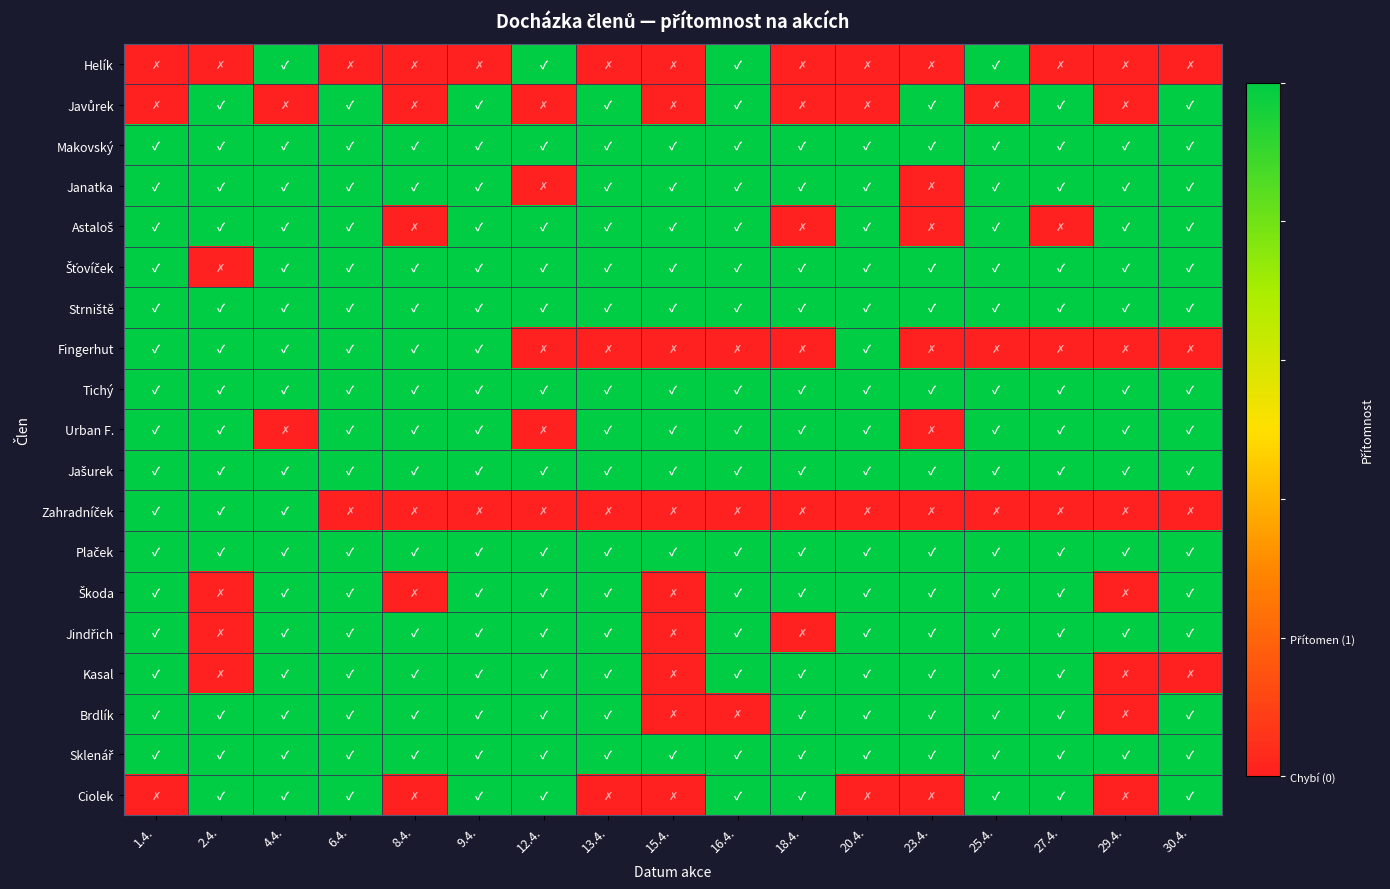

Between 15.4. and 6.4., which is larger?

15.4.